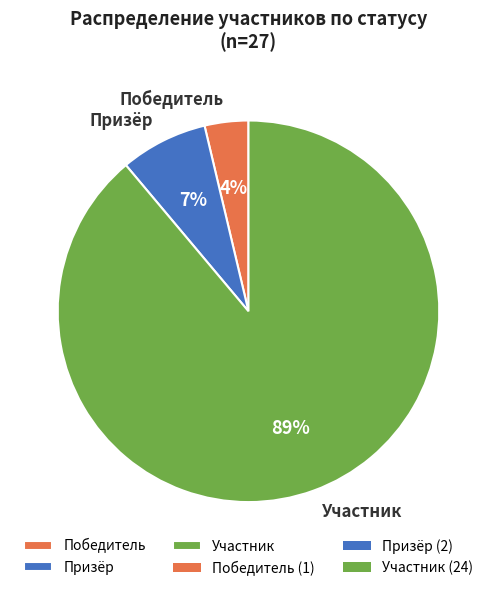

Is the sum of Участник and Победитель greater than half?

Yes